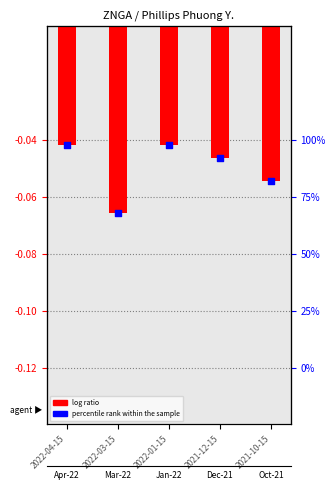

Between 2021-12-15 and 2022-01-15, which is larger?

2022-01-15